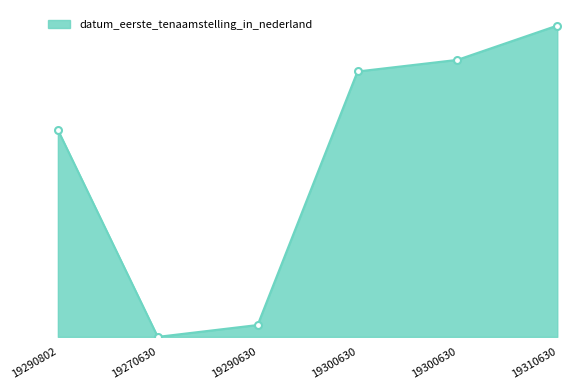

Does the chart have visible grid lines?

No